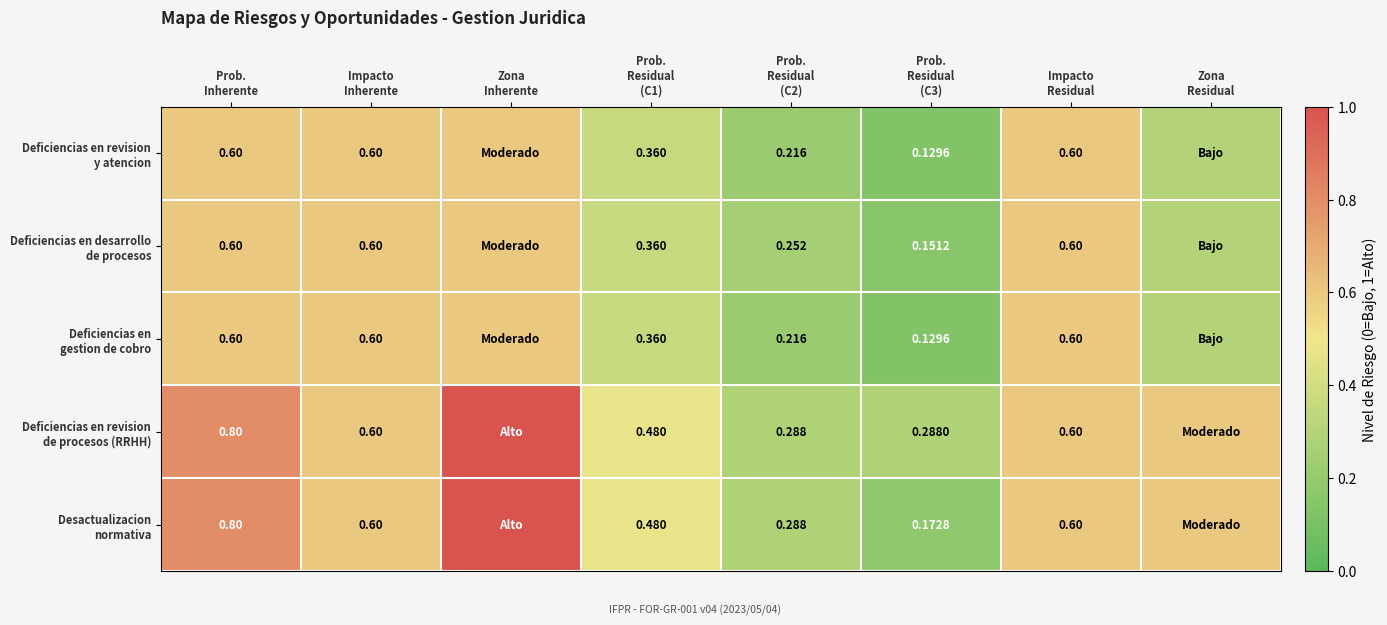

Which has a higher value, Zona
Residual or Prob.
Residual
(C3)?

Zona
Residual